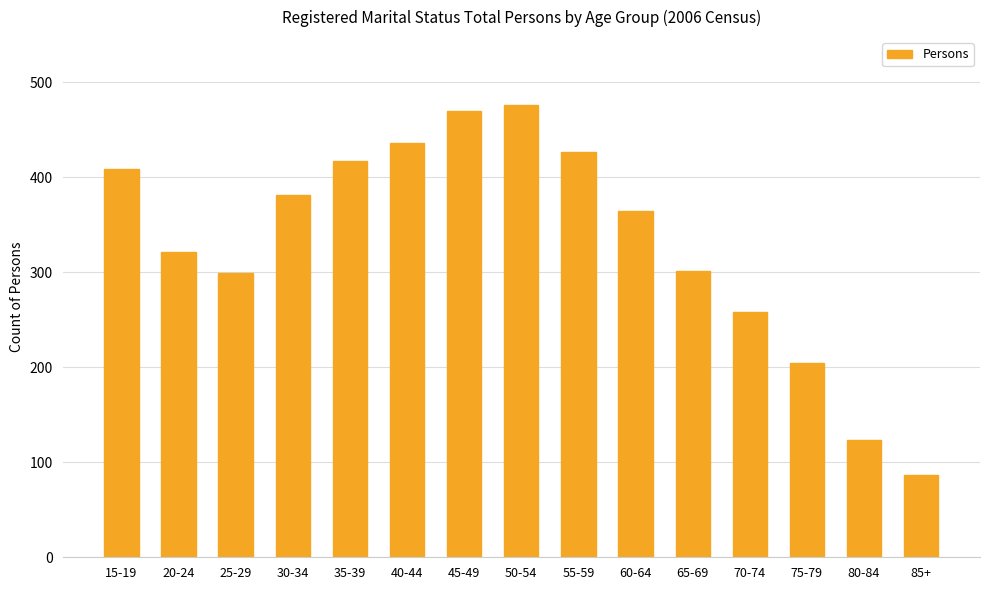

True or false: the data shows 468 at 65-69.

False